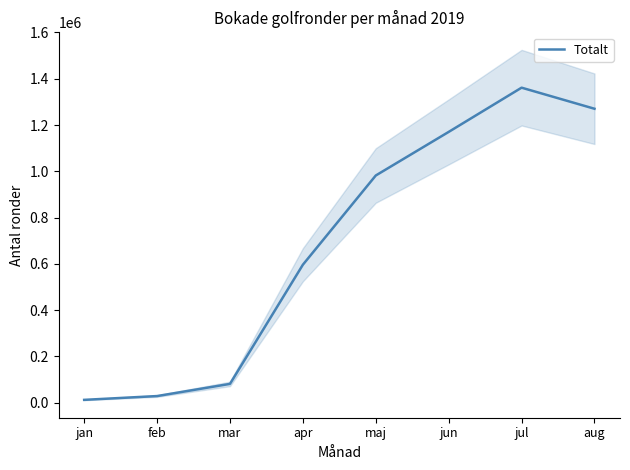

Does the chart display data point markers on the line(s)?

No